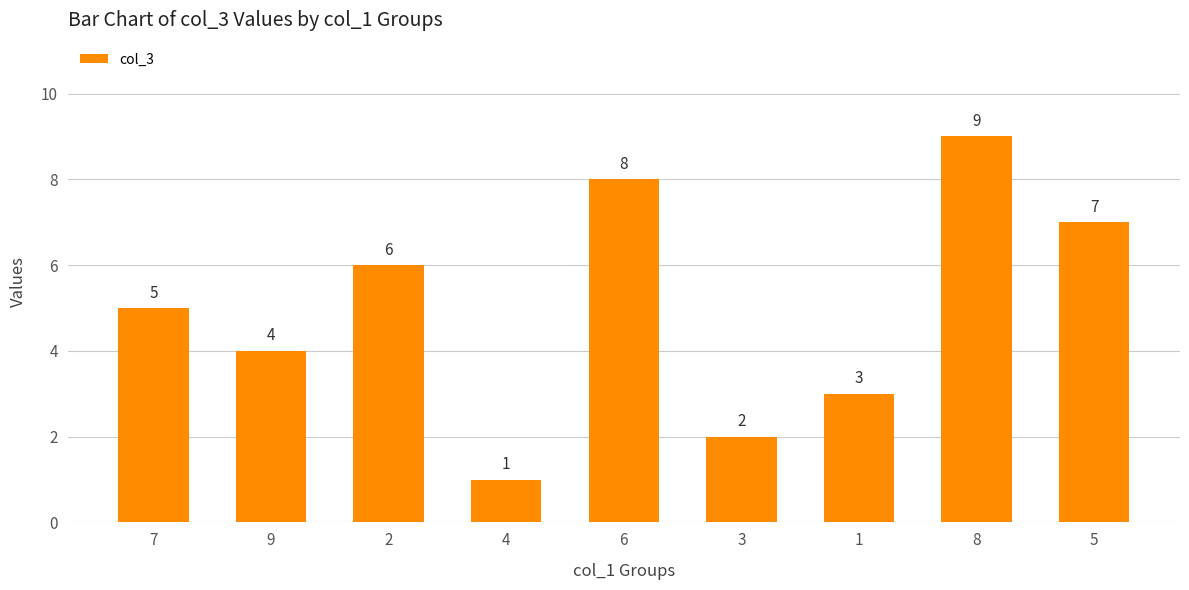

How many bars are there in total?

9